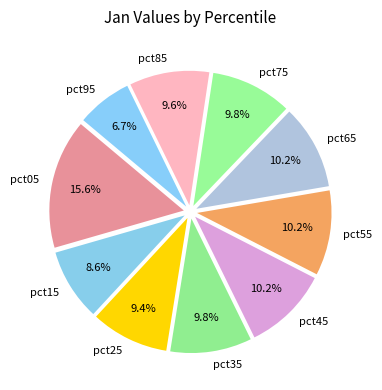

Which slice is the smallest?

pct95